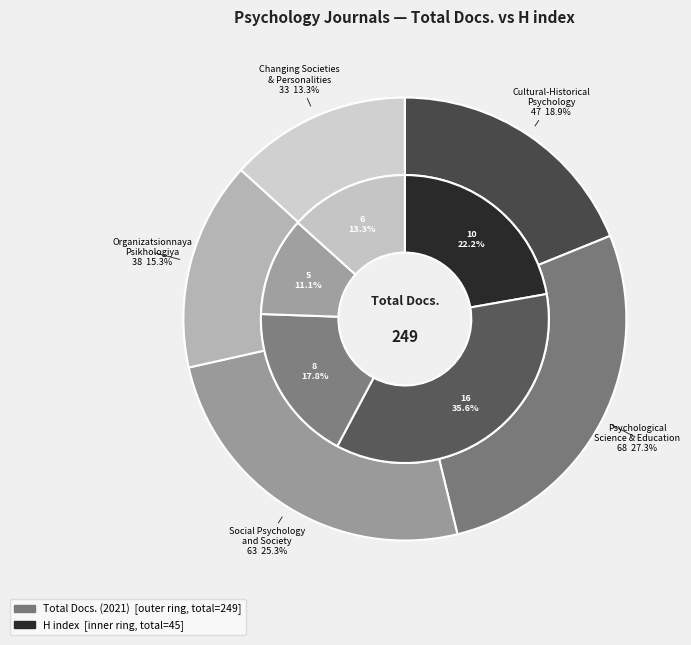

Which slice is the smallest?

Organizatsionnaya Psikhologiya